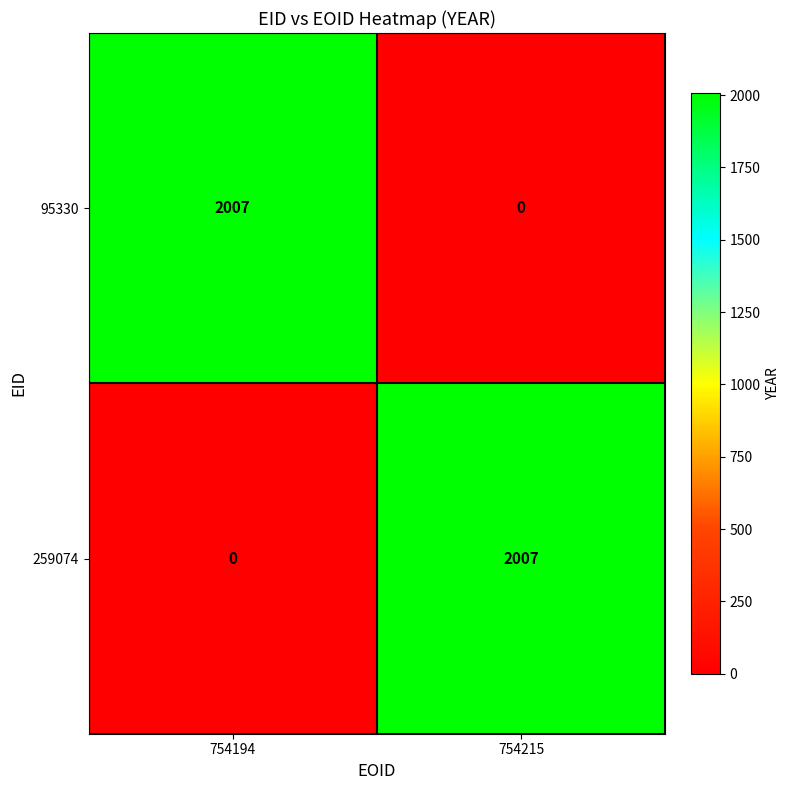

What is the highest value of the 95330 series?

2007